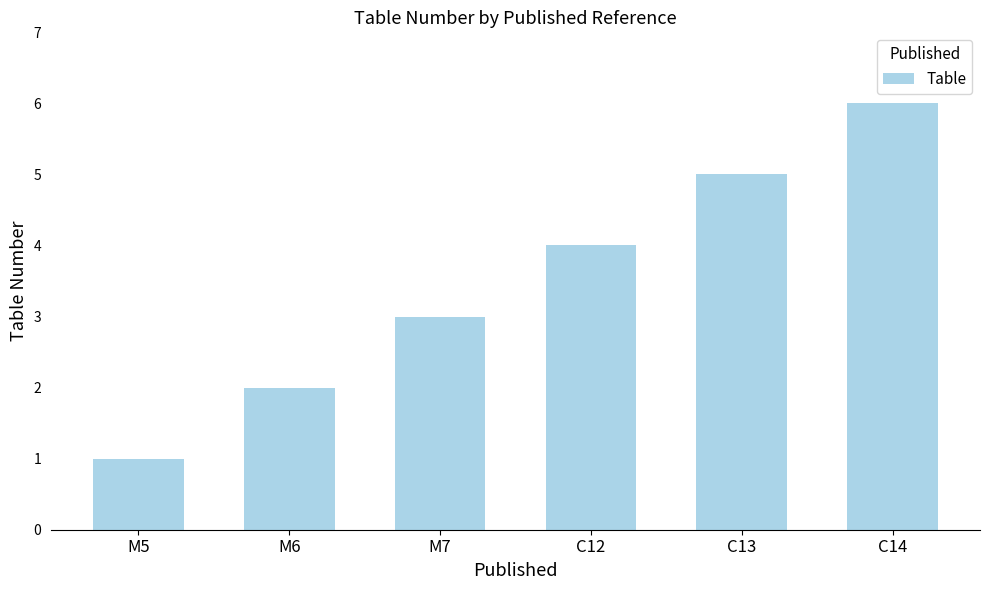

What is the sum of all values?

21